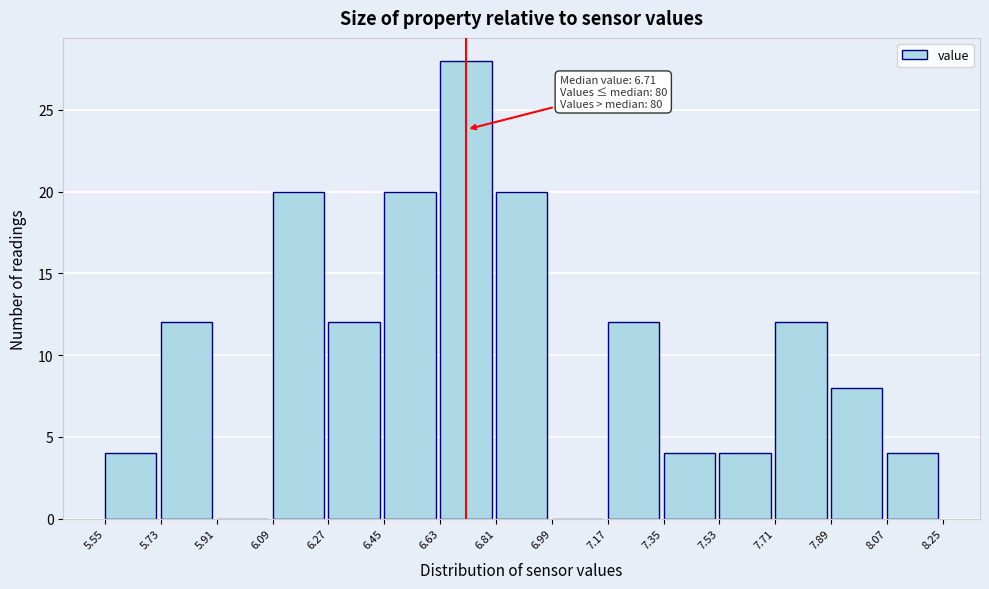

Which range on the x-axis has the tallest bar?

6.63 to 6.81